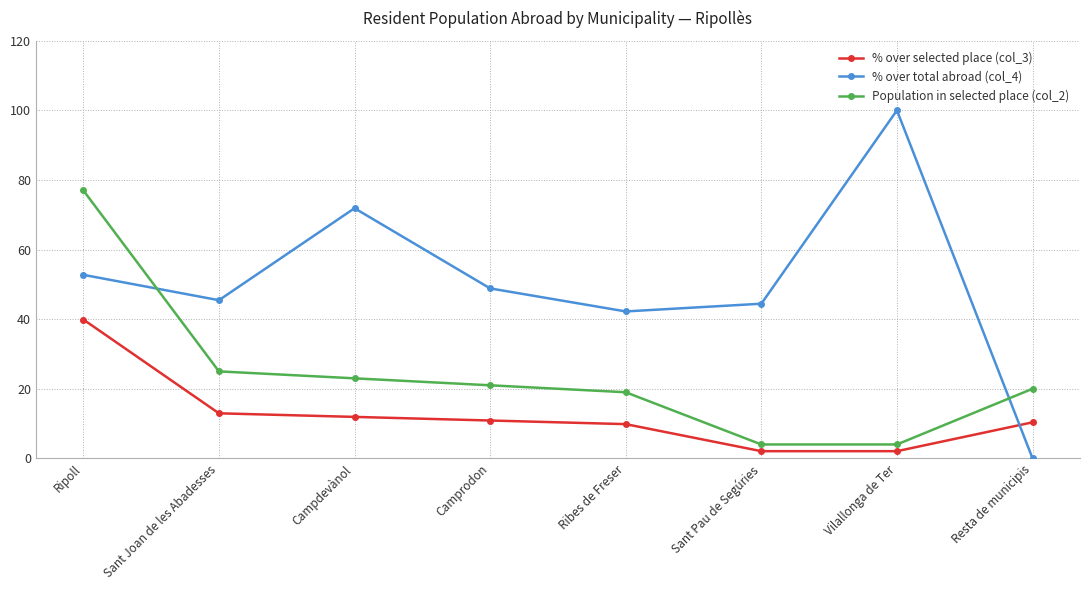

True or false: % over selected place (col_3) has more than 1 interior local peaks.

False